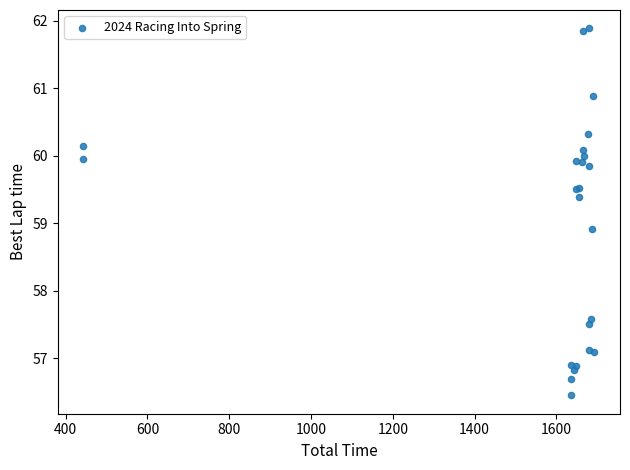

What Y value in the scatter plot is closest to 59?

58.9